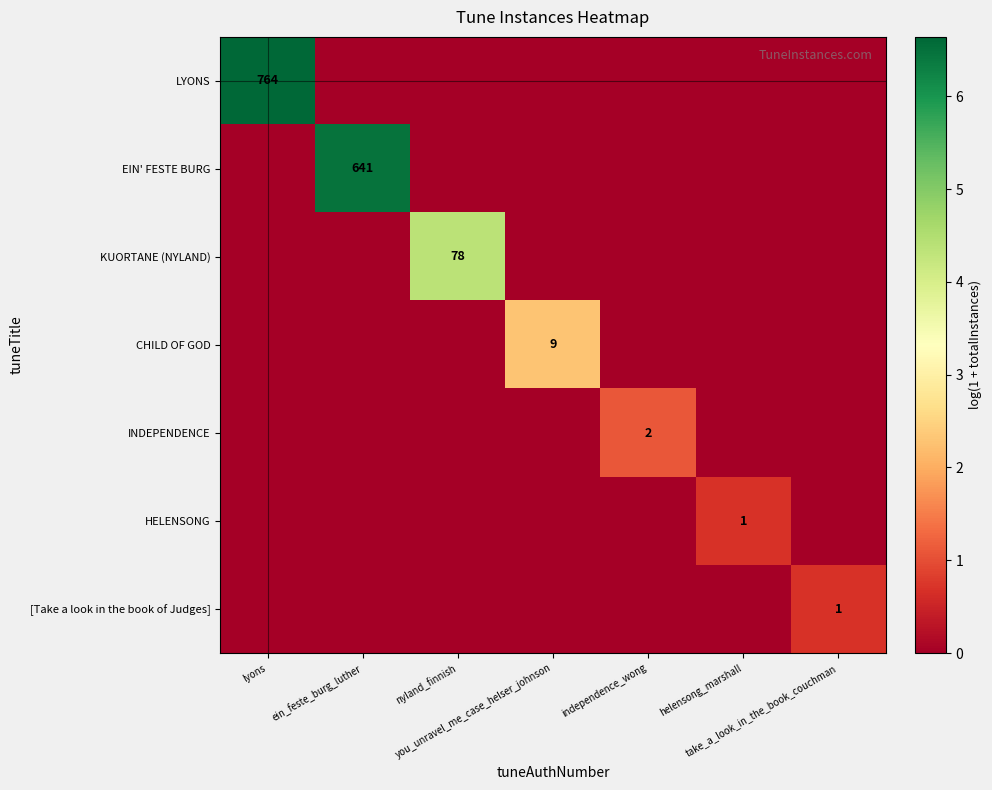

At which category is the sum across all series the highest?

lyons